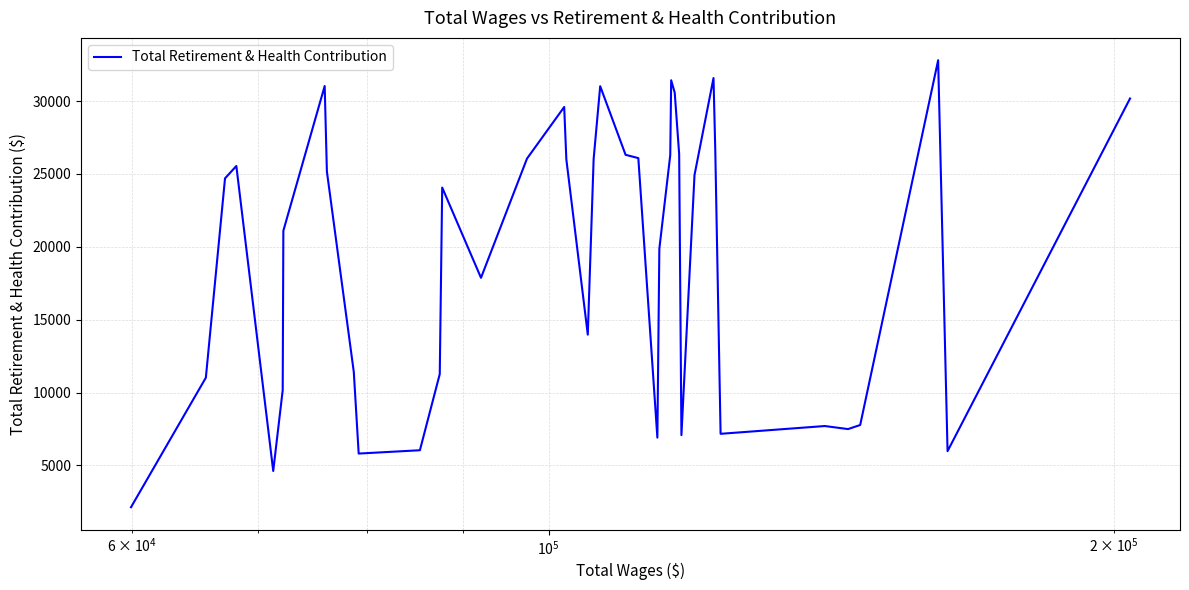

What is the sum of all values?

767710